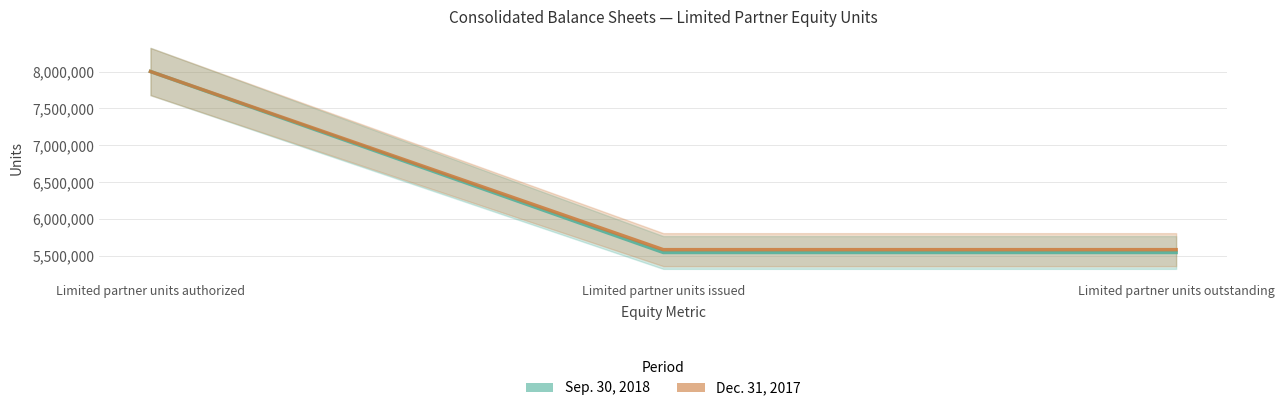

What is the sum of the Dec. 31, 2017 values at Limited partner units outstanding and Limited partner units issued?

11175232